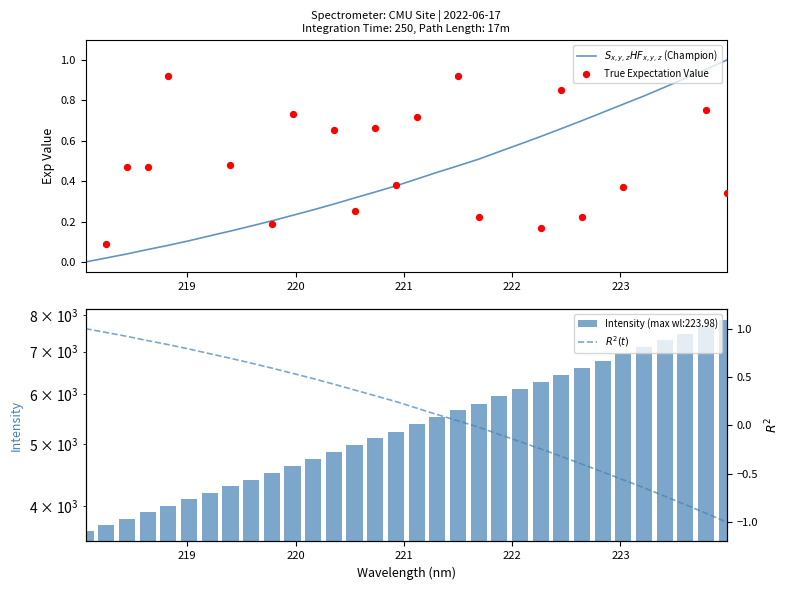

What is the change in value from 218.8244 to 222.8355?

+0.7